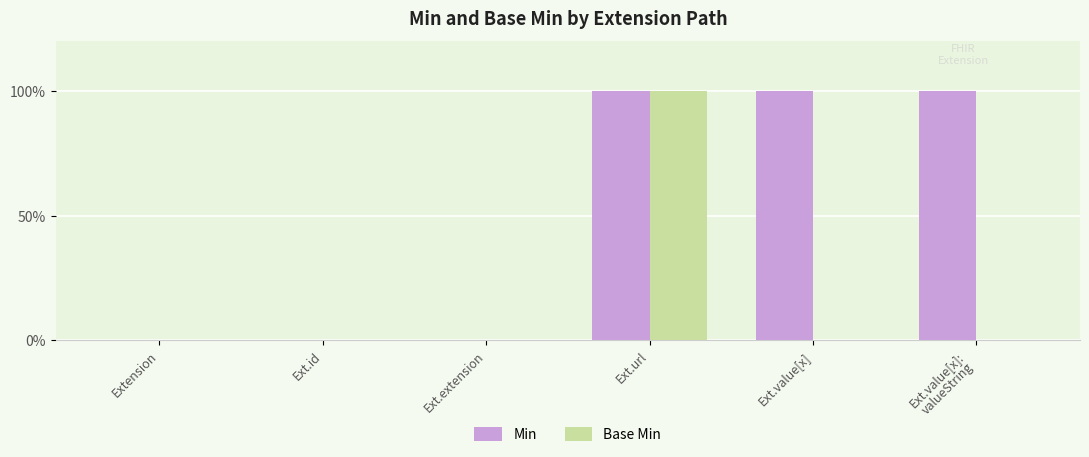

Is the value of Base Min at Ext.extension greater than the value of Min at Ext.url?

No